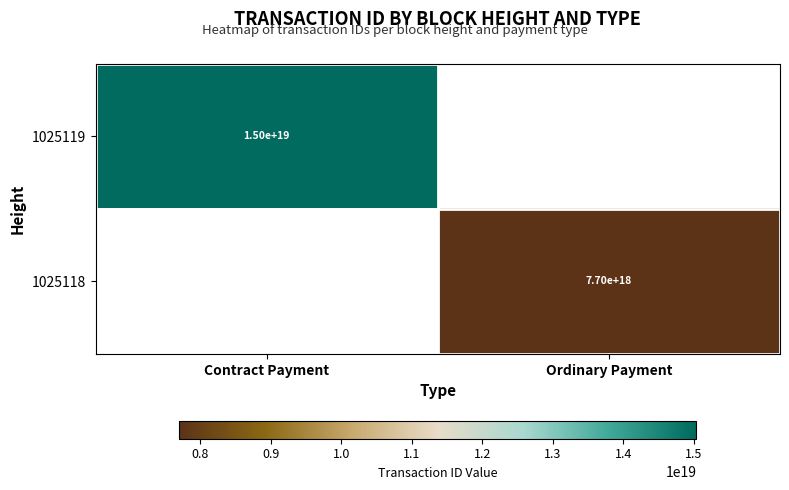

What is the smallest value displayed?

7696767845882431488.0